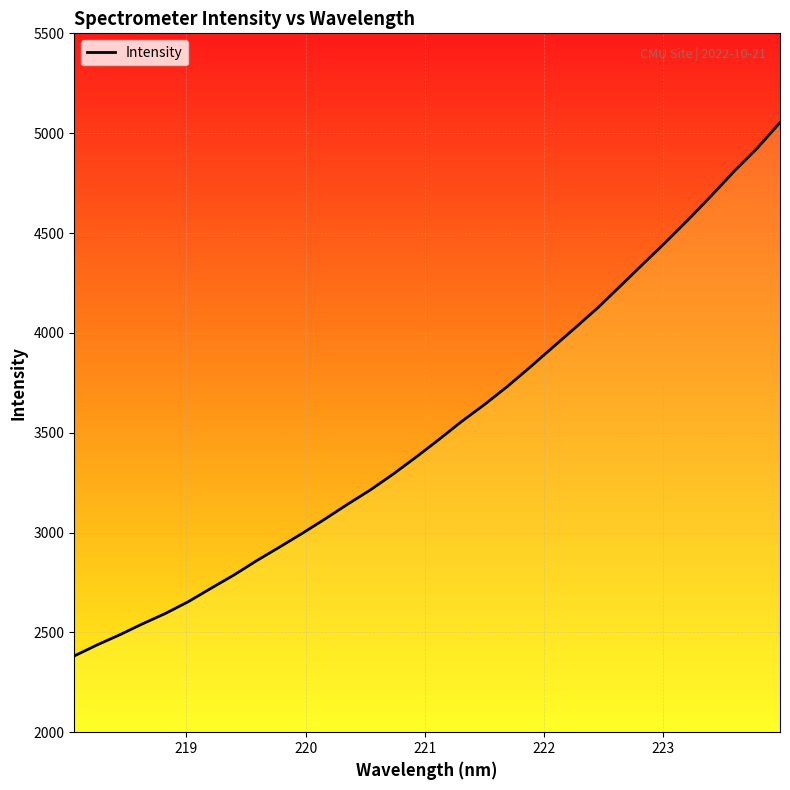

What is the smallest value displayed?

2382.0